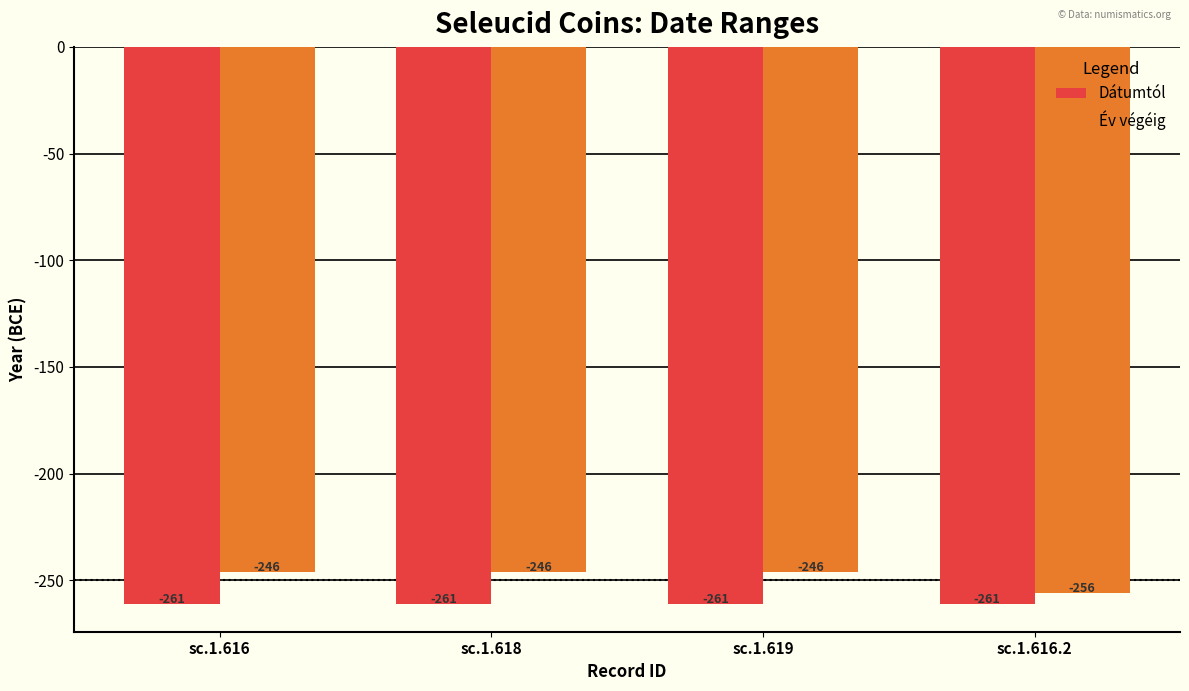

At how many categories does at least one series exceed -259?

4